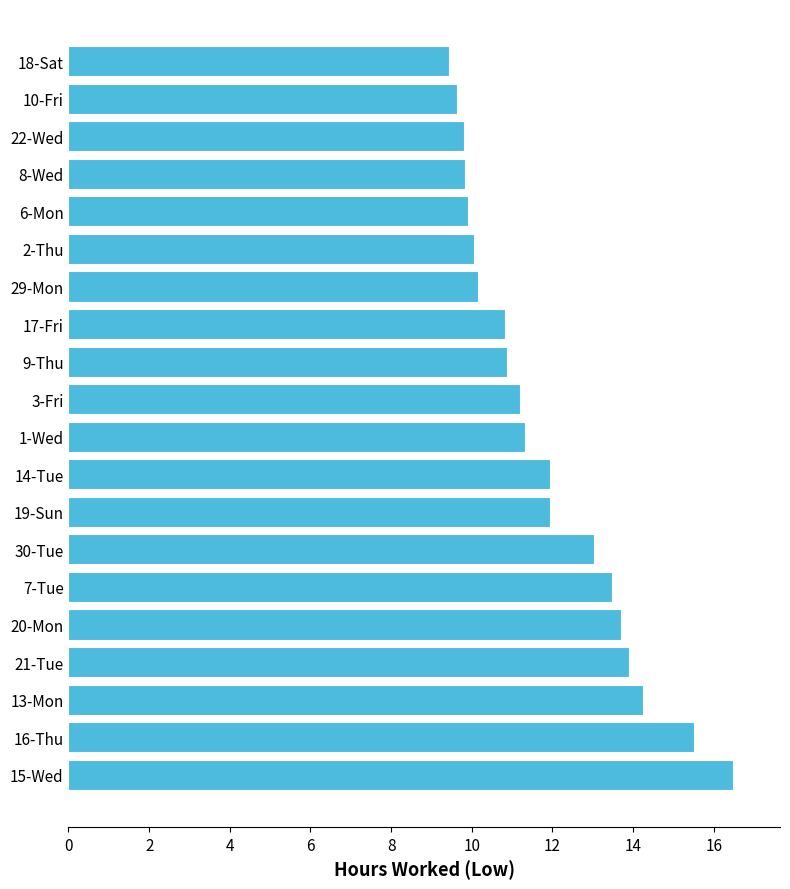

True or false: the data shows 13.5 at 7-Tue.

True